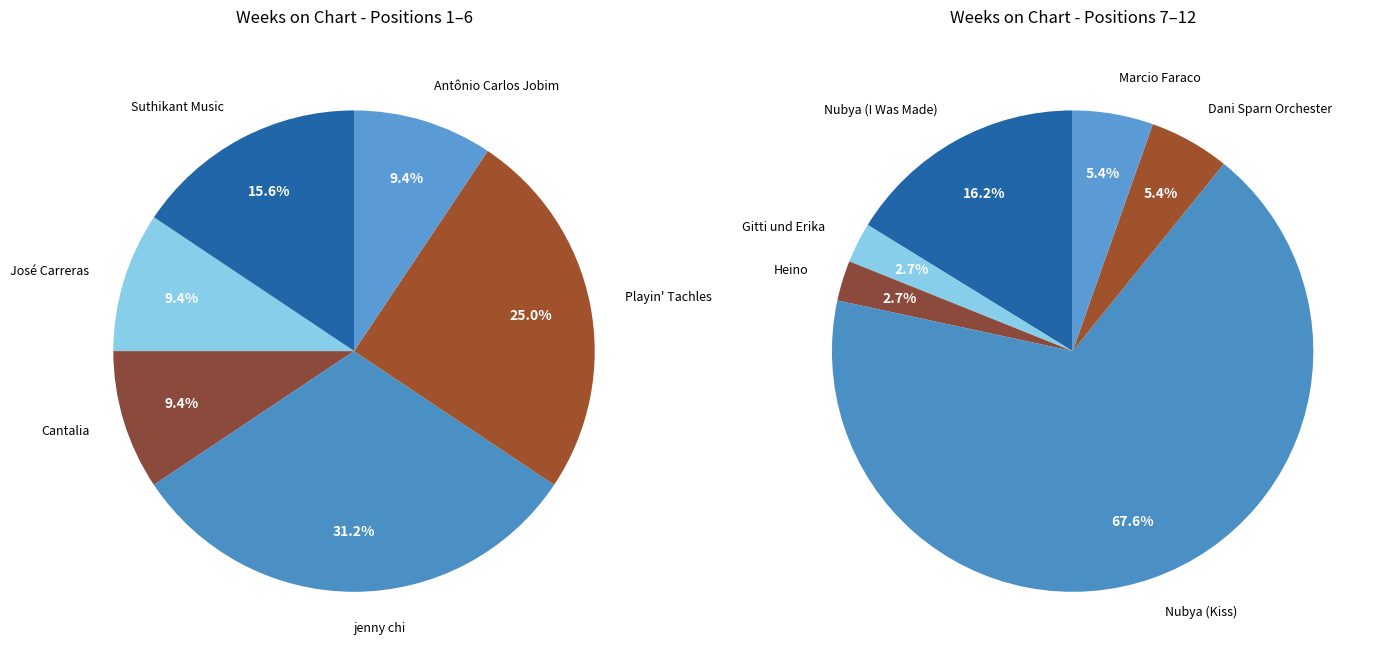

Is it true that Gitti und Erika is 12% of the pie?

False